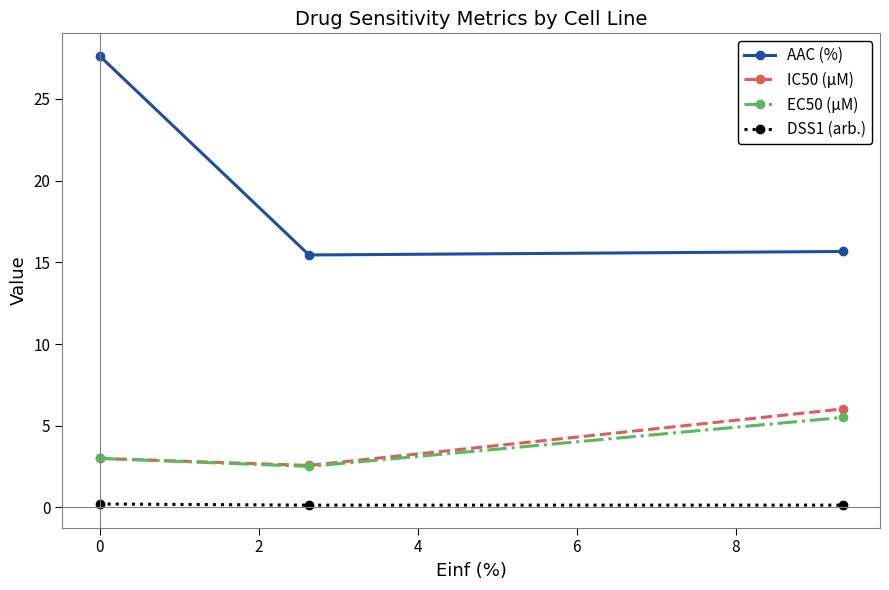

What is the maximum value for AAC (%)?

27.6